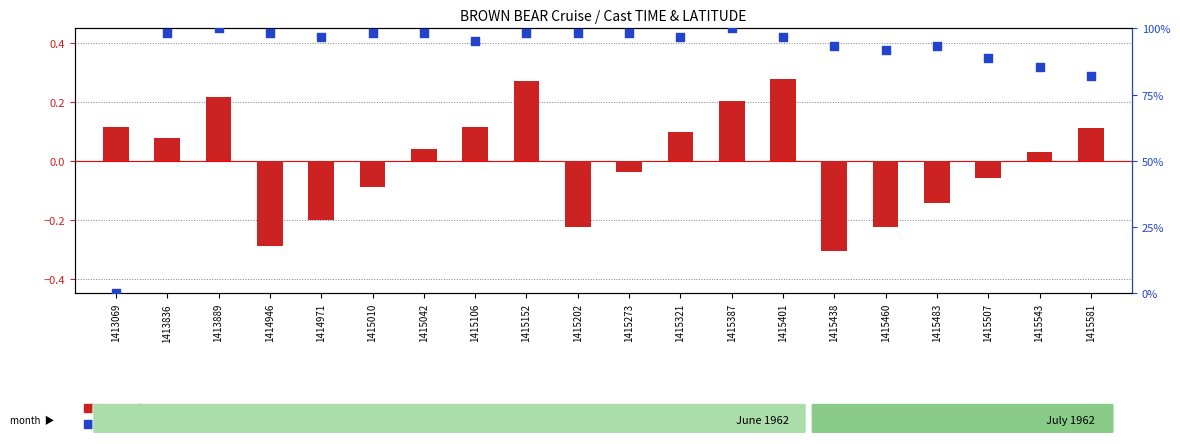

What are all the series names shown in the legend?

transformed count, percentile rank within the sample